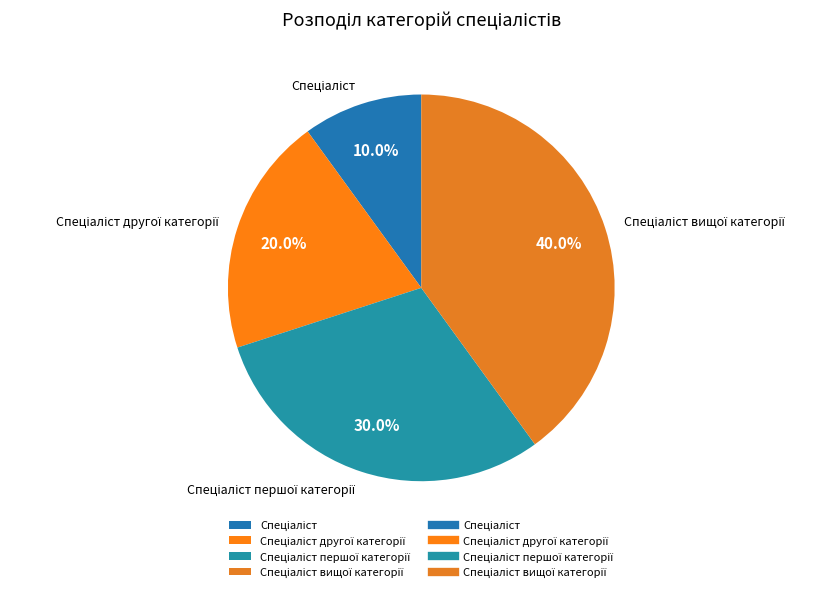

Is there a majority slice in this chart?

No